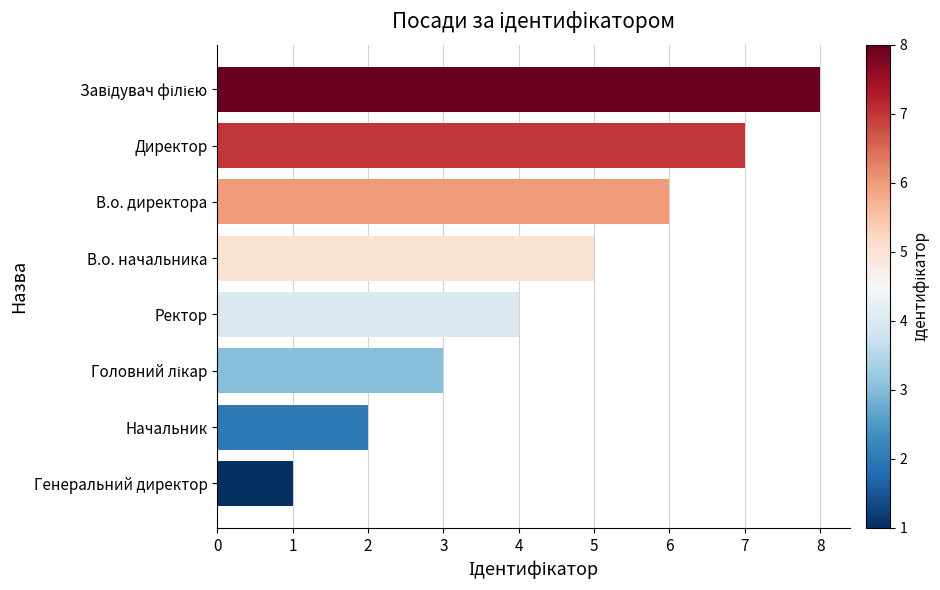

What is the change in value from В.о. начальника to Директор?

+2